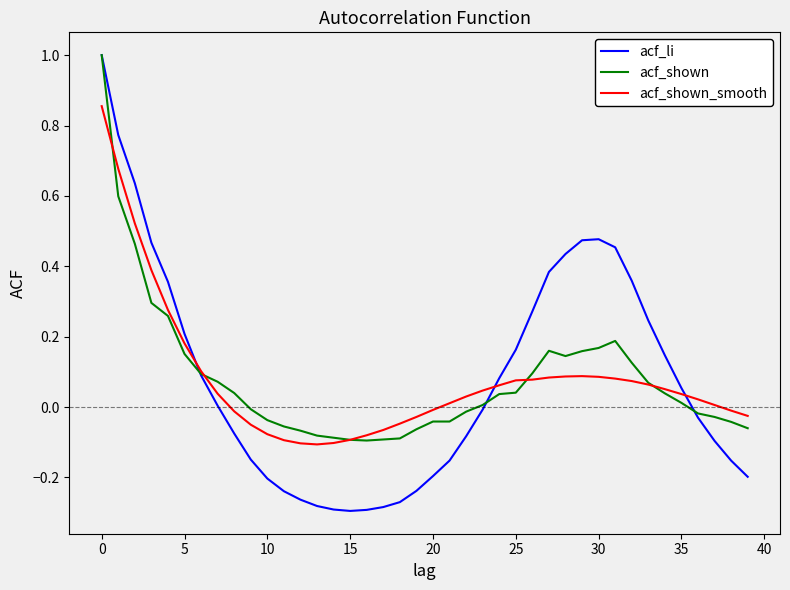

At how many categories does at least one series exceed 0?

26